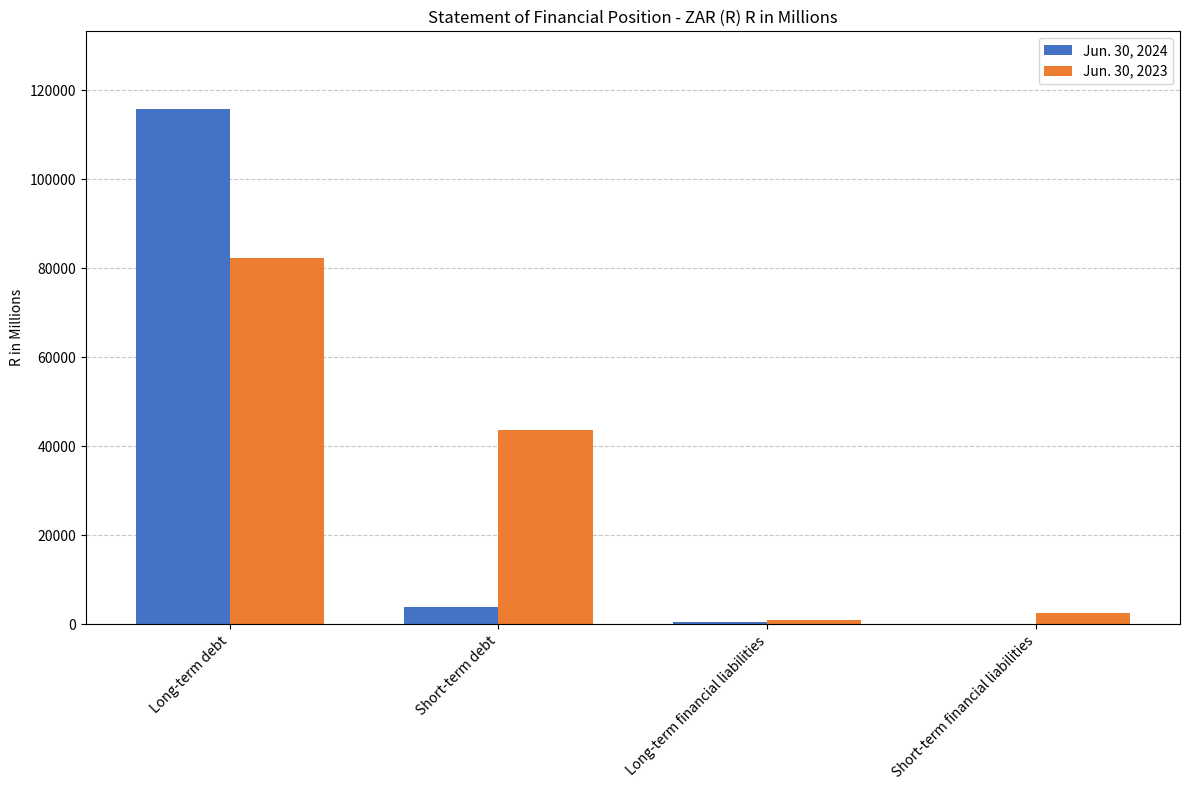

Are the bars grouped side by side (vs. stacked)?

Yes